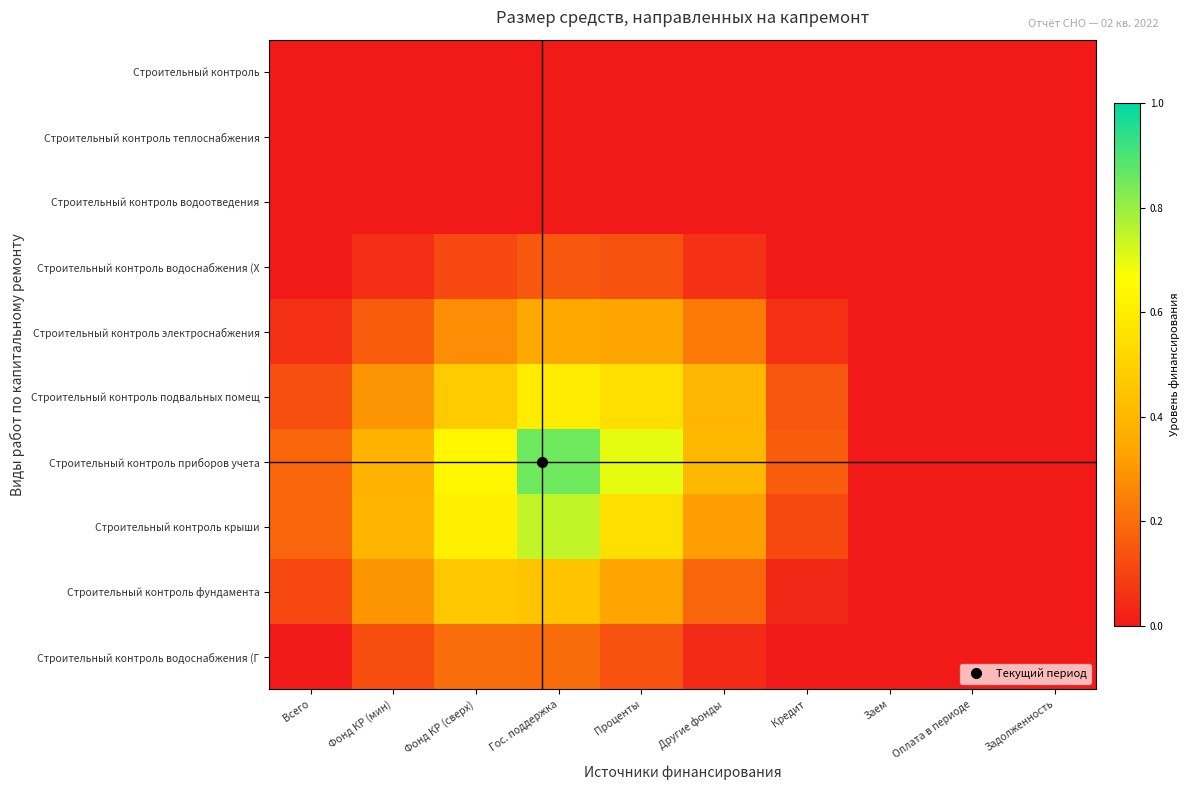

Which series changed the most between Проценты and Оплата в периоде?

Строительный контроль приборов учета